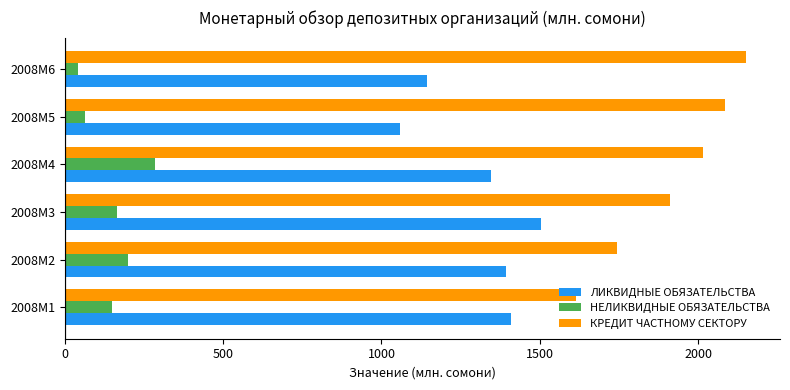

What is the maximum value for ЛИКВИДНЫЕ ОБЯЗАТЕЛЬСТВА?

1502.4